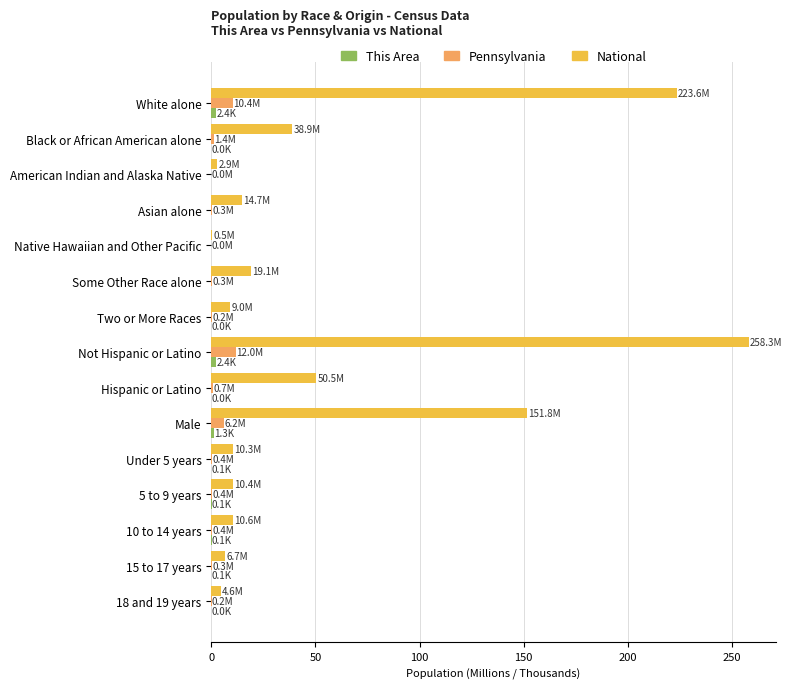

The value of National at Not Hispanic or Latino is 121.9. True or false?

False